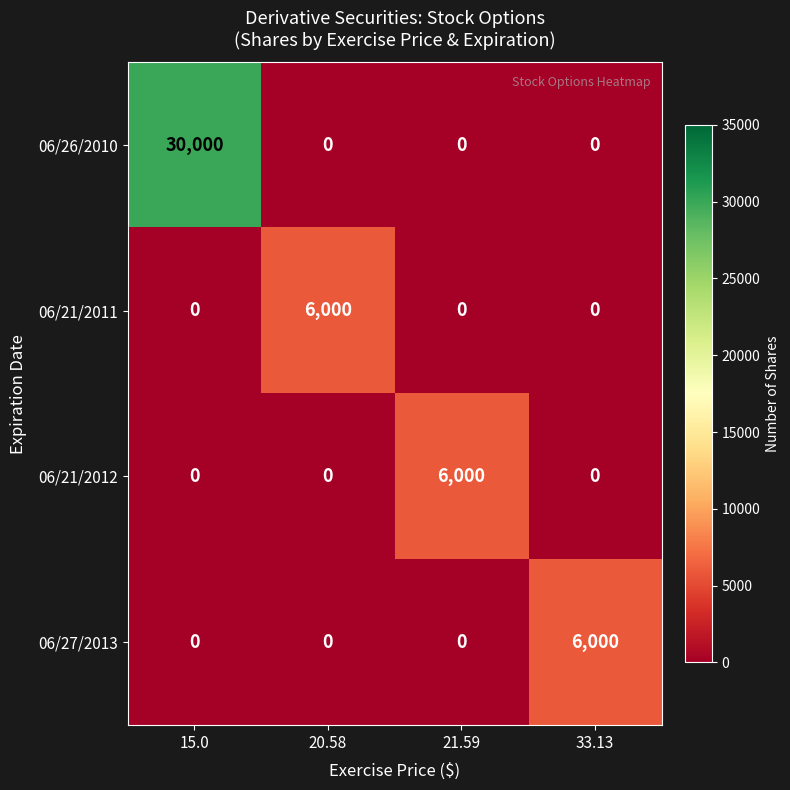

What is the spread (max minus min) of values at 21.59?

6000